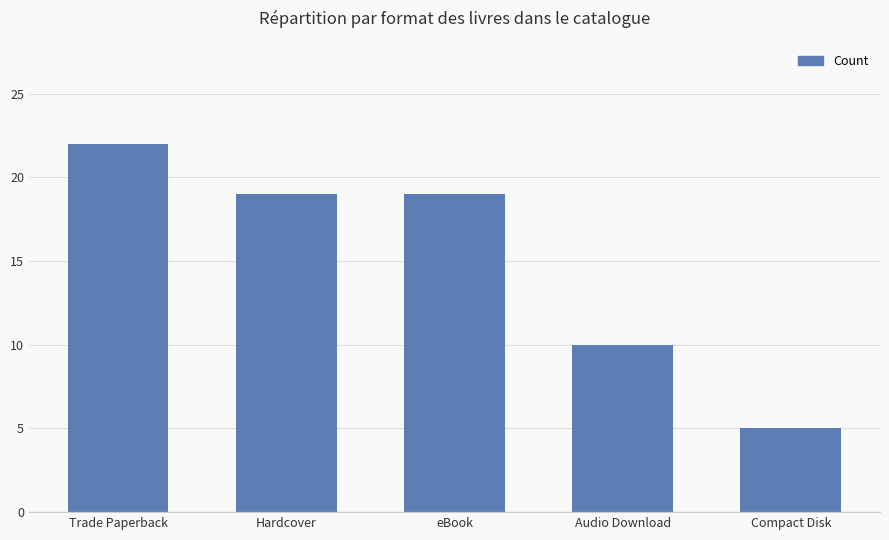

How many values are below 19?

2